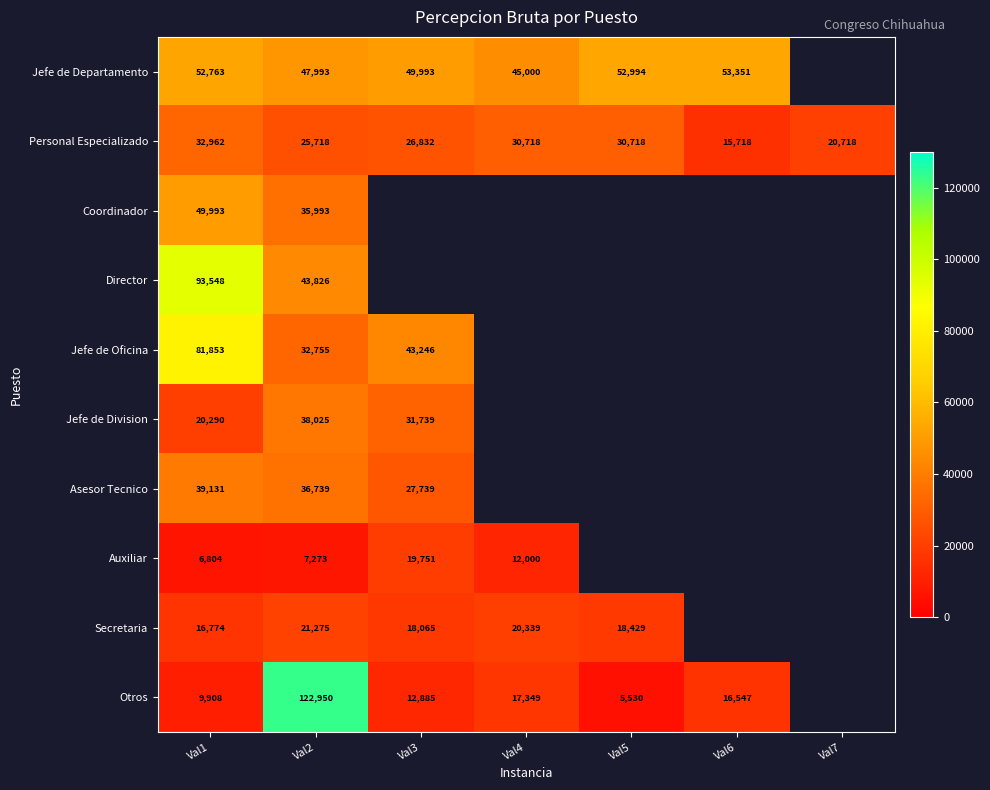

Is the value of Otros at Val5 greater than the value of Personal Especializado at Val4?

No